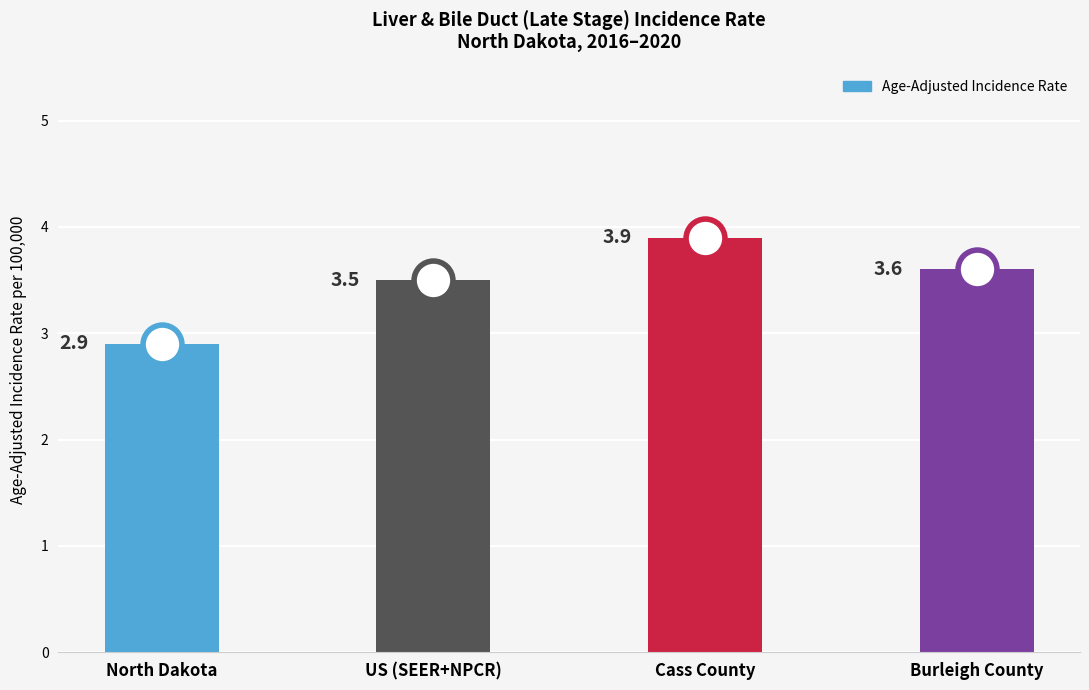

Rank the categories by value from lowest to highest.

North Dakota, US (SEER+NPCR), Burleigh County, Cass County